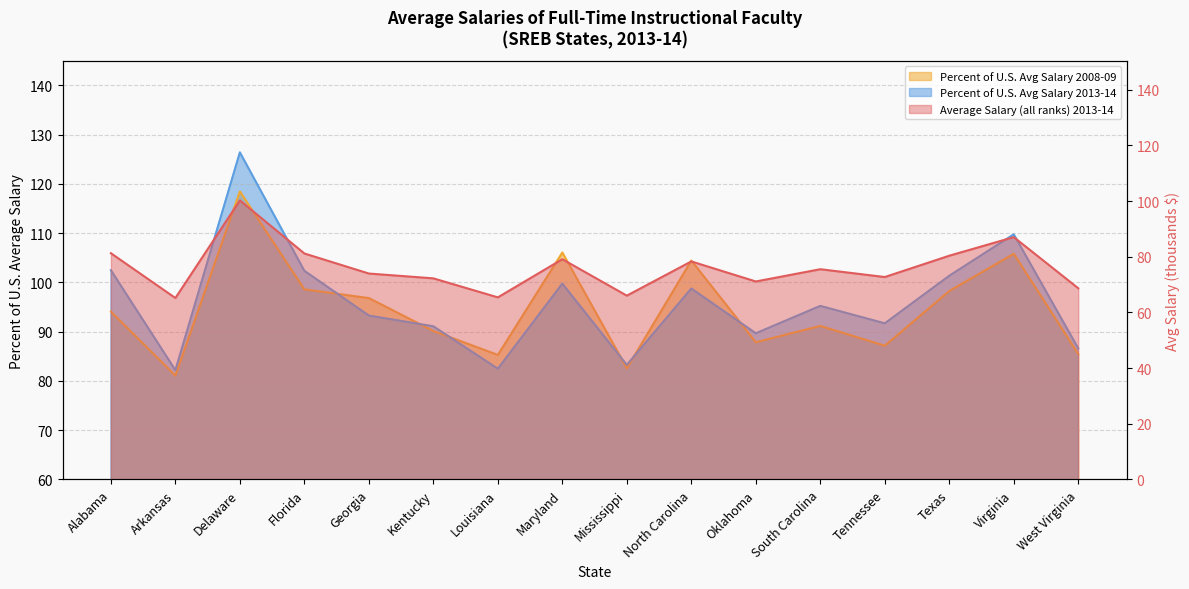

Between Georgia and Oklahoma, which series saw the biggest shift?

Percent of U.S. Avg Salary 2008-09